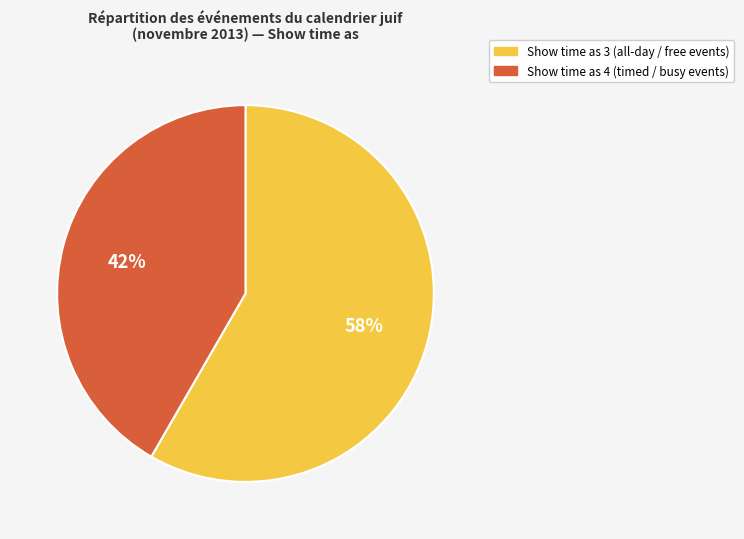

The Show time as 4 slice represents 49% of the pie. True or false?

False